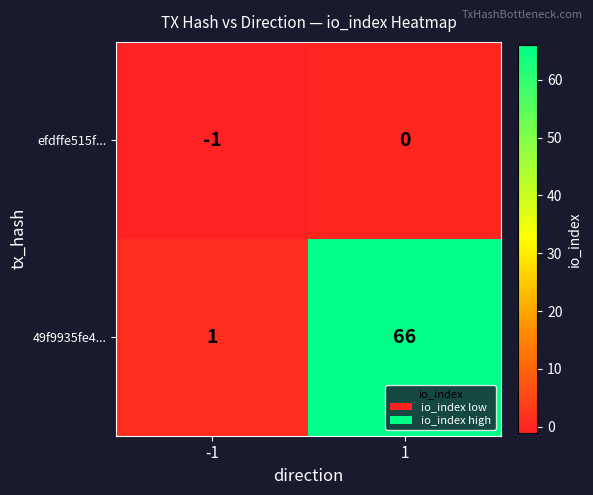

Is the value of 49f9935fe4... at -1 greater than the value of efdffe515f... at -1?

Yes